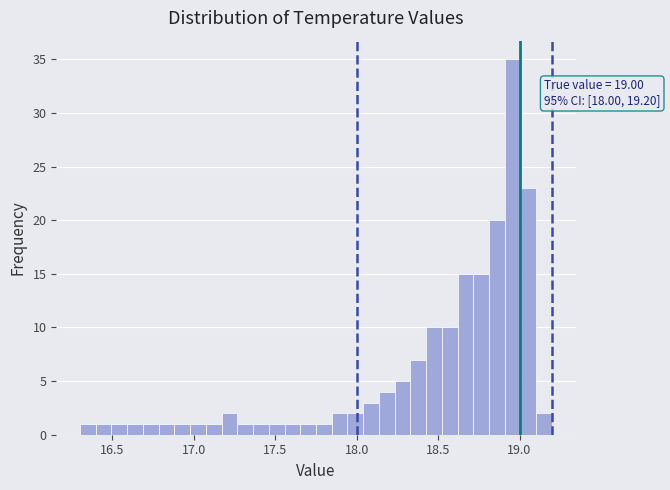

Around what value on the x-axis is the tallest bar? Give the approximate position of its centre, as read against the axis.

18.95